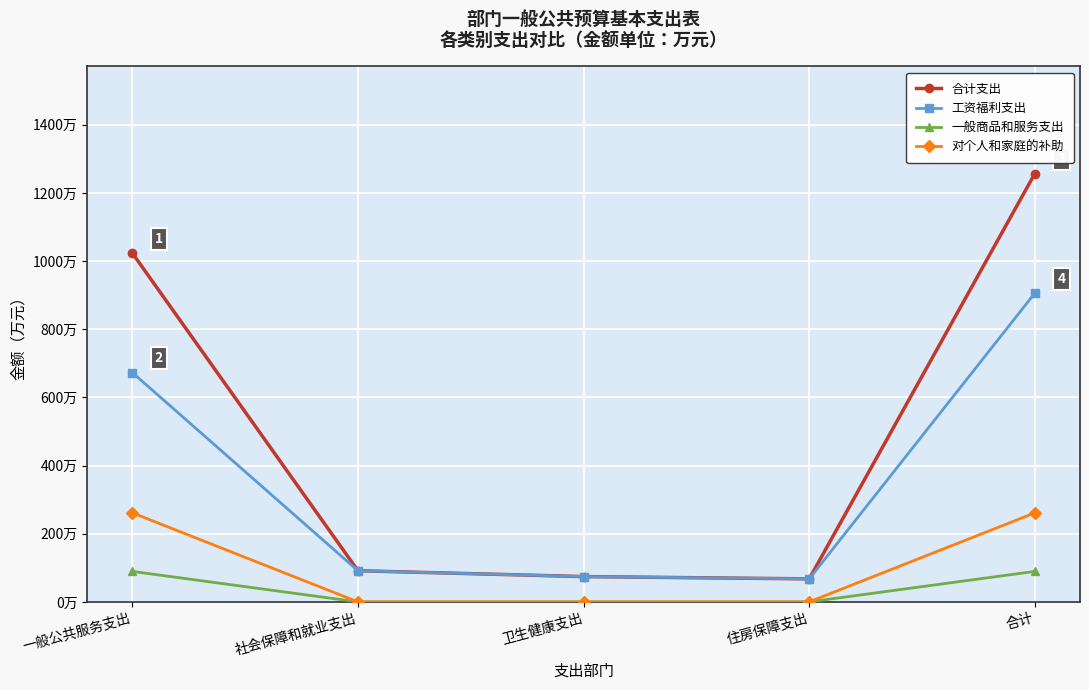

Is this an area chart (filled region under the line)?

No